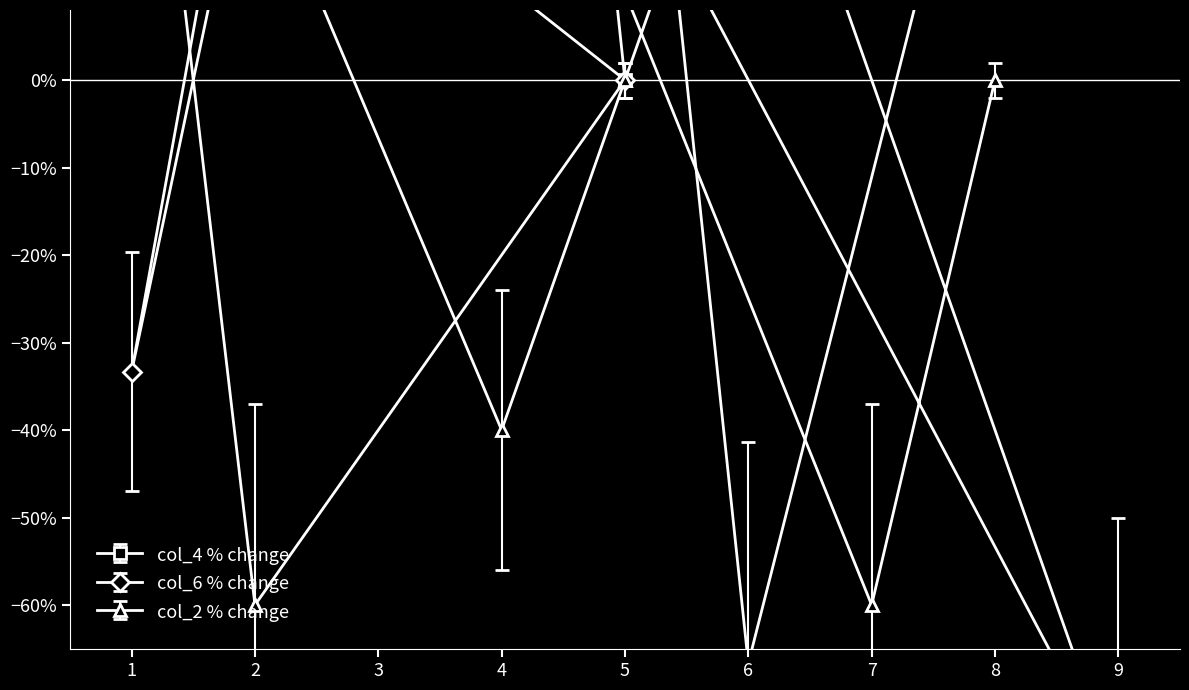

What is the smallest value displayed?

-0.8